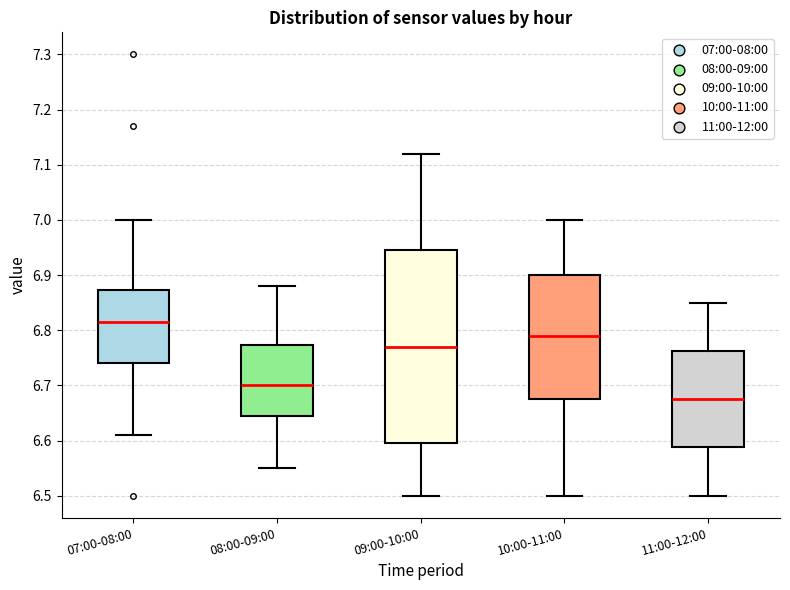

Which box has the lowest median line?

11:00-12:00